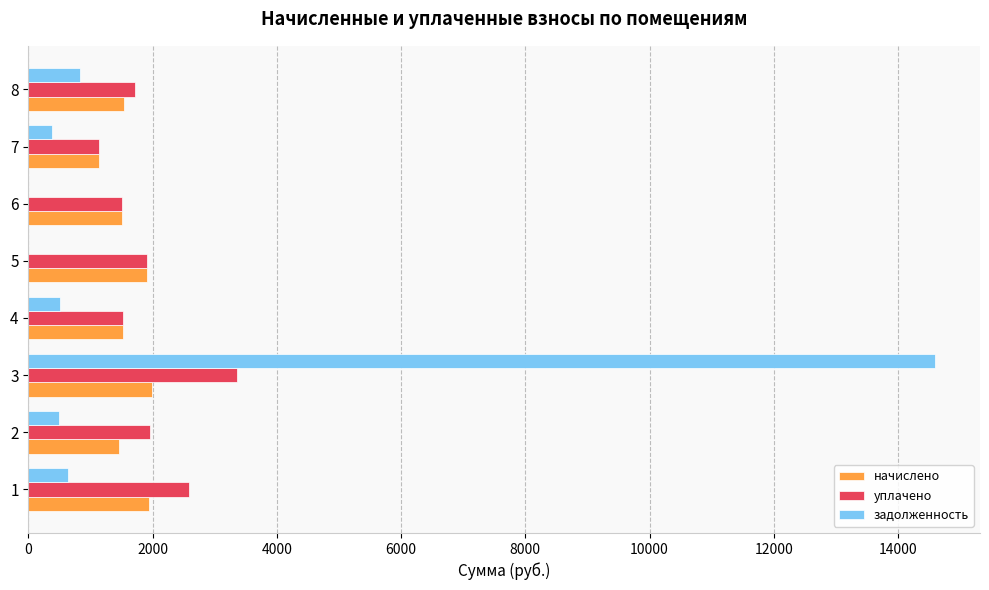

Which series has the largest range (max minus min)?

задолженность